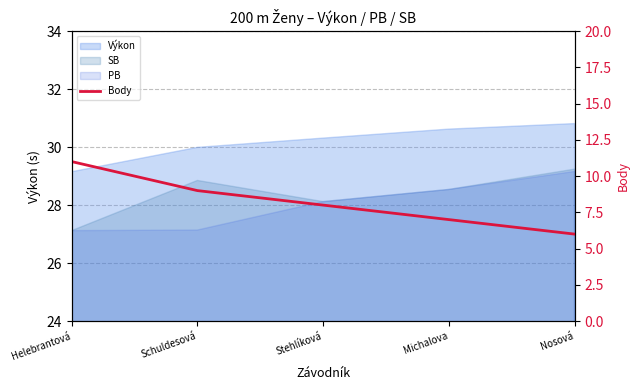

Read the value at Schuldesová.

9